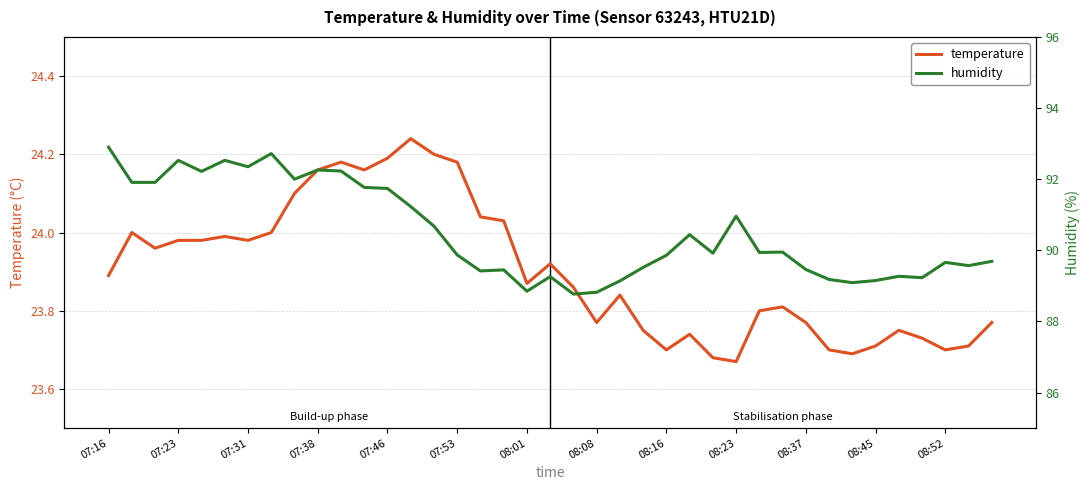

True or false: temperature and humidity cross at least once.

False